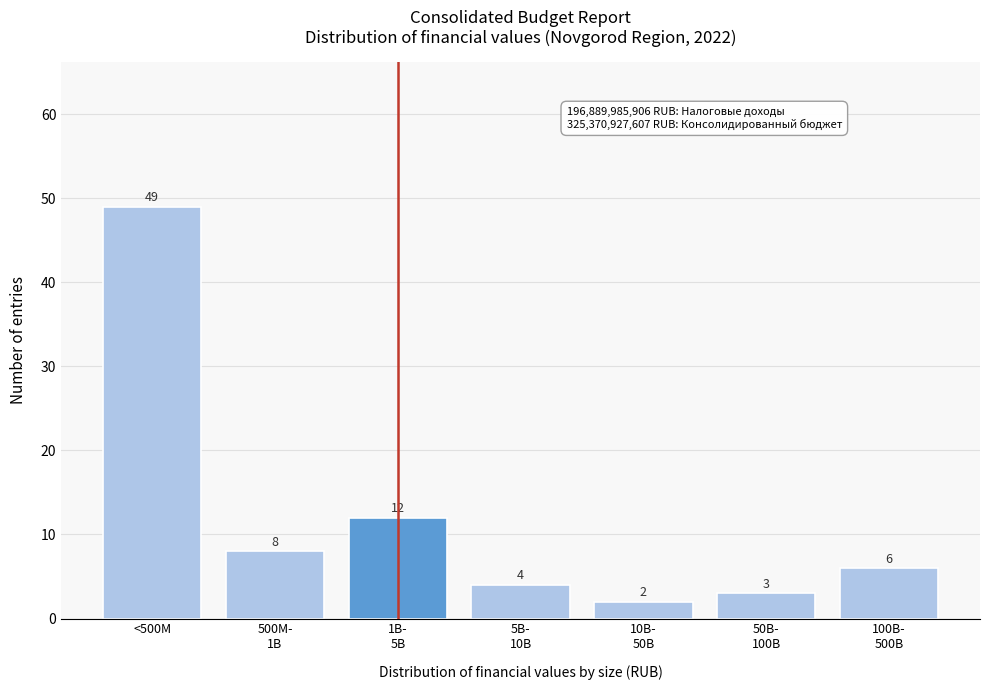

Reading left to right, what are all the values shown in this chart?

49	8	12	4	2	3	6